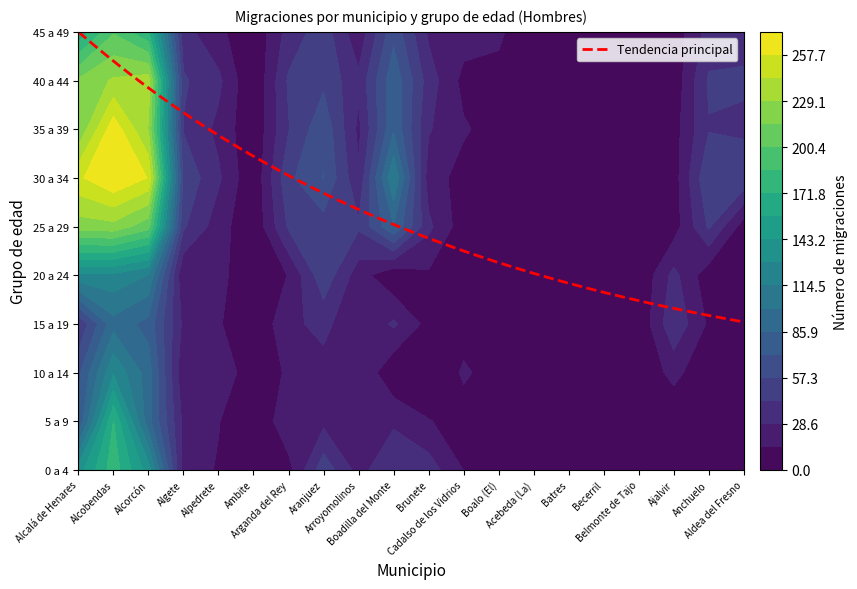

What is the difference between the highest and lowest values at Boalo (El)?

16